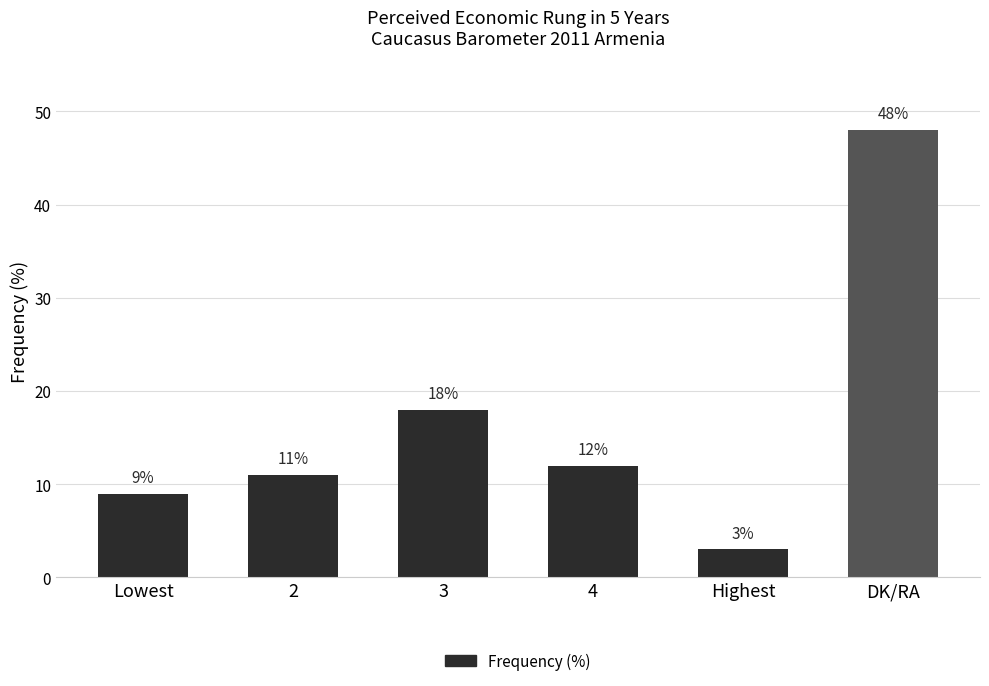

What is the difference between the values at Lowest and 2?

2